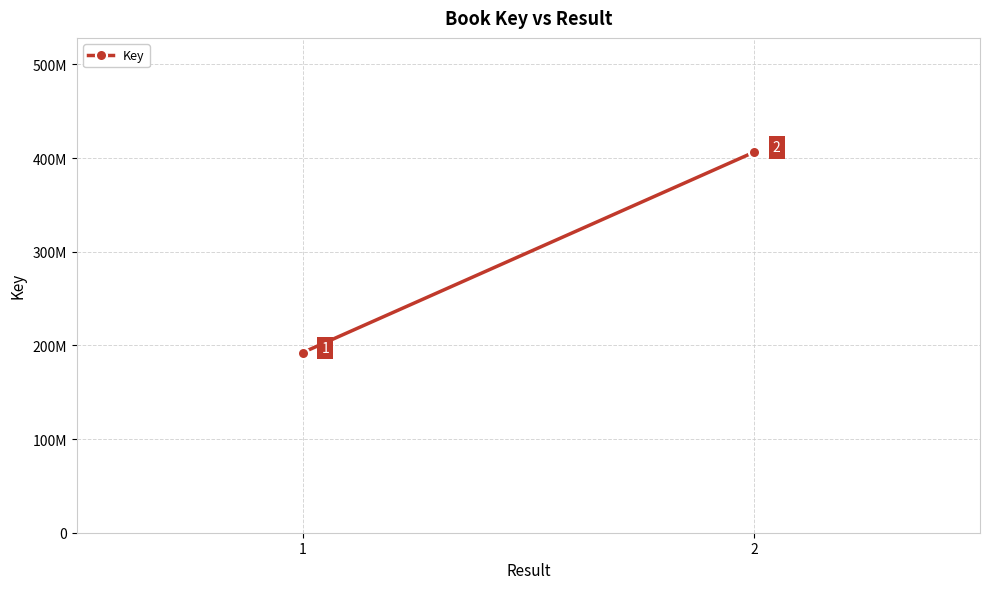

What is the average value?

299287782